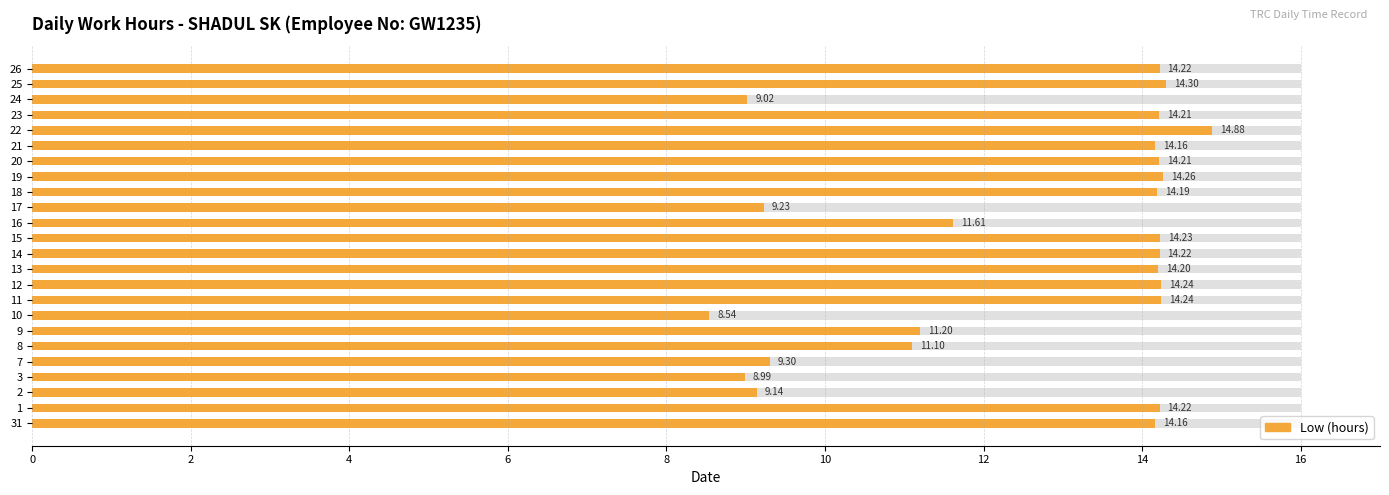

Are the bars horizontal?

Yes